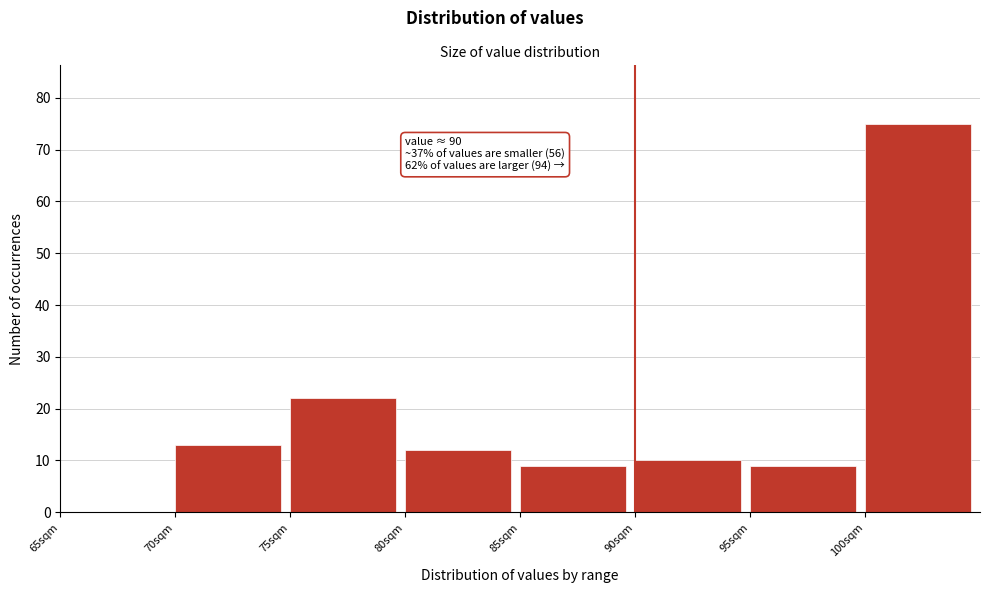

Which range on the x-axis has the tallest bar?

100 to 105